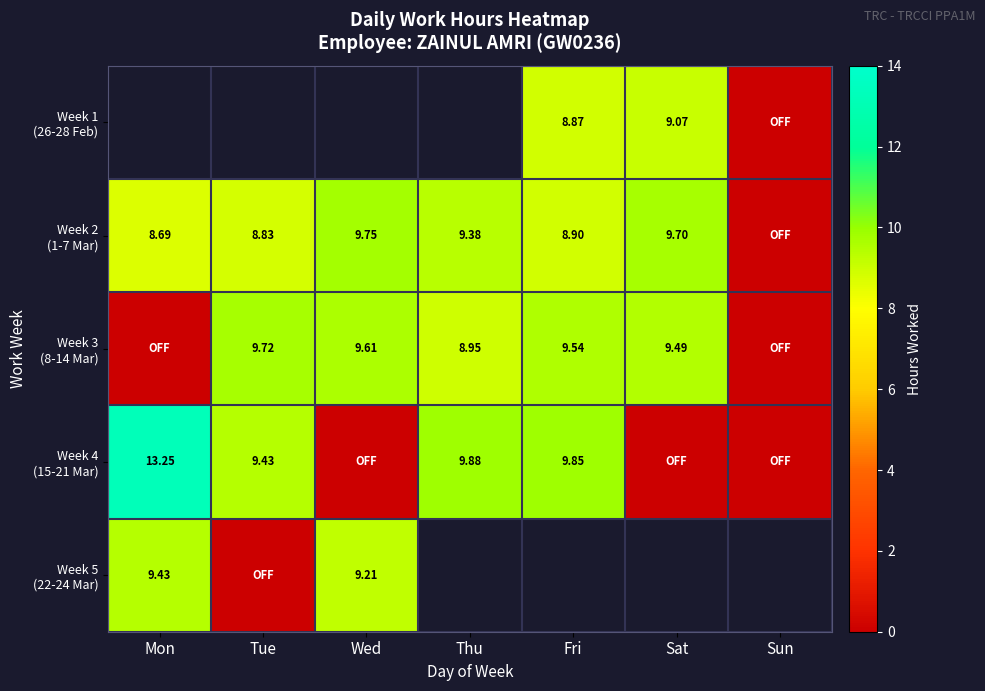

How many values in Week 5 (22-24 Mar) are above zero?

2